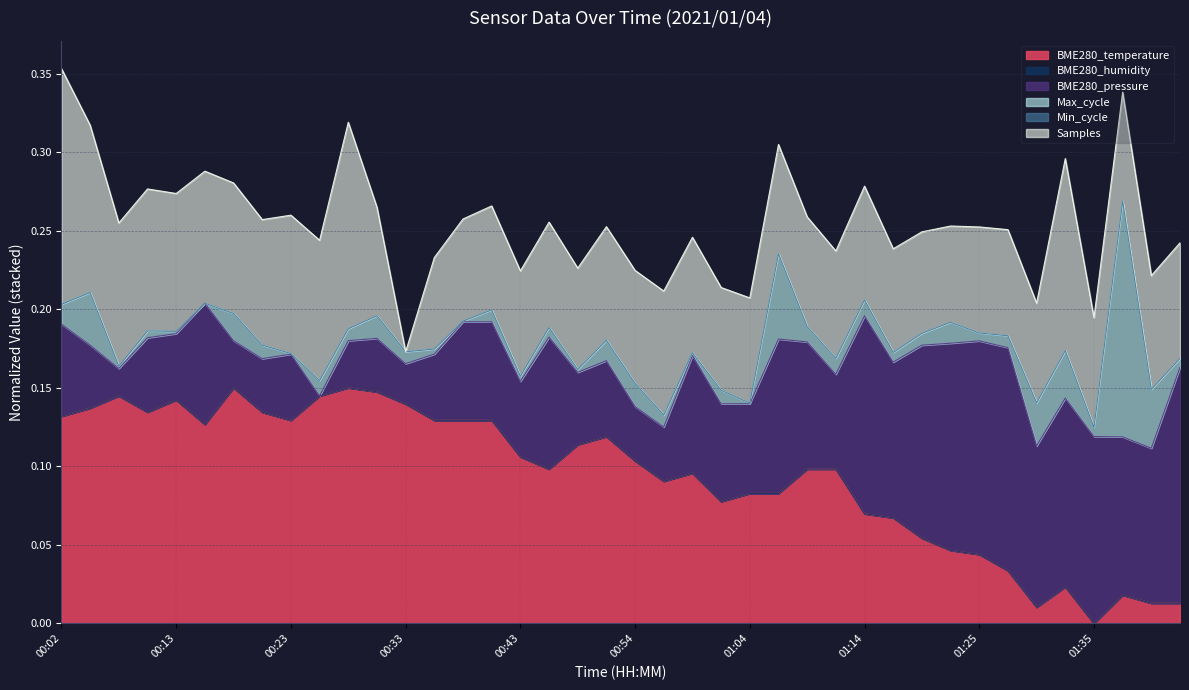

What is the change in value from 00:51 to 01:27?

-0.1